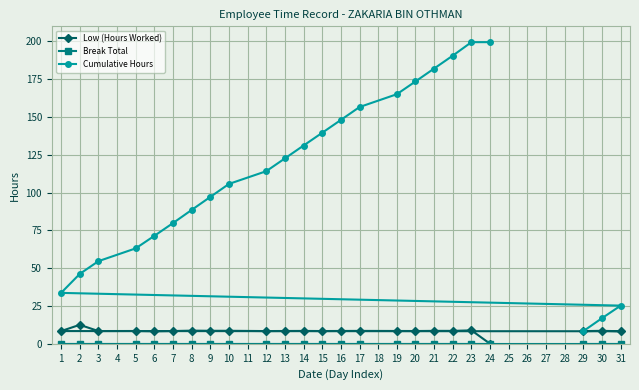

What is the value of the Low (Hours Worked) point at the 1st from the left?

8.4